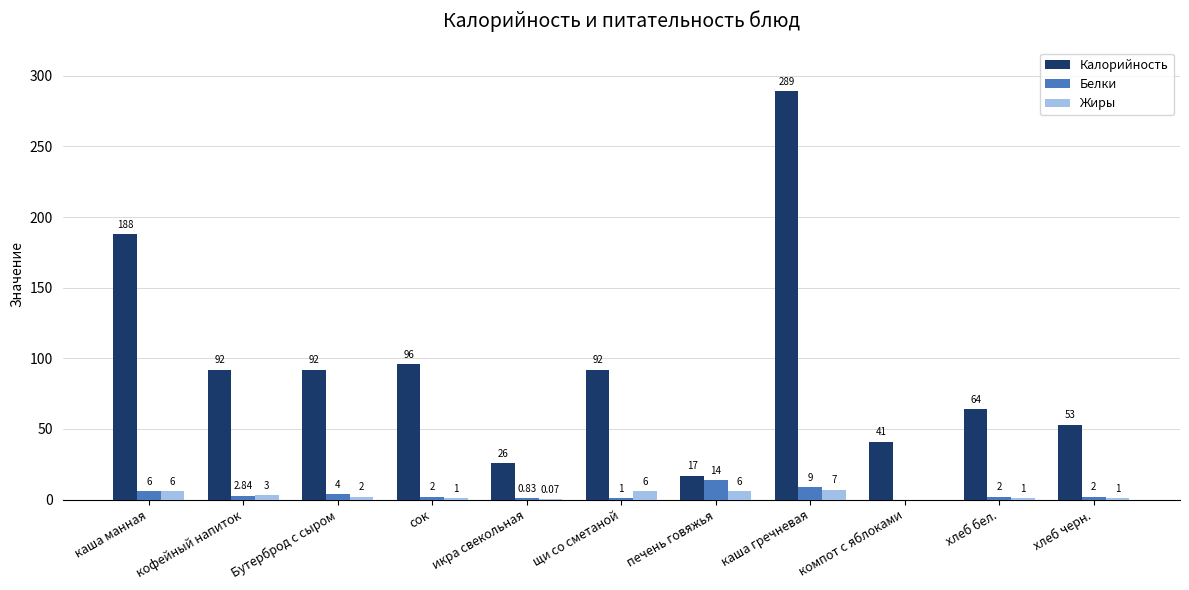

Which series changed the most between икра свекольная and хлеб бел.?

Калорийность